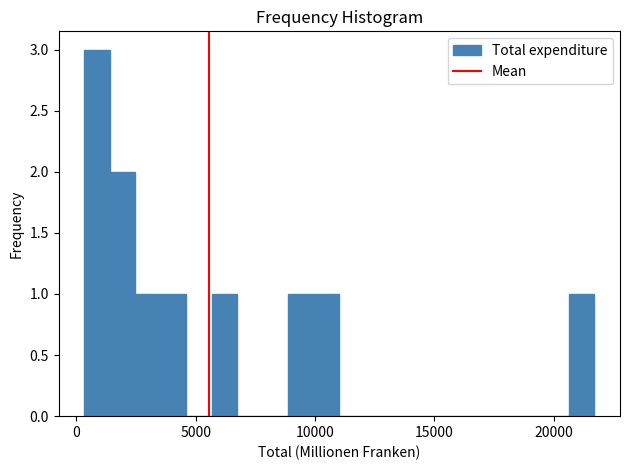

Around what value on the x-axis is the tallest bar? Give the approximate position of its centre, as read against the axis.

1000